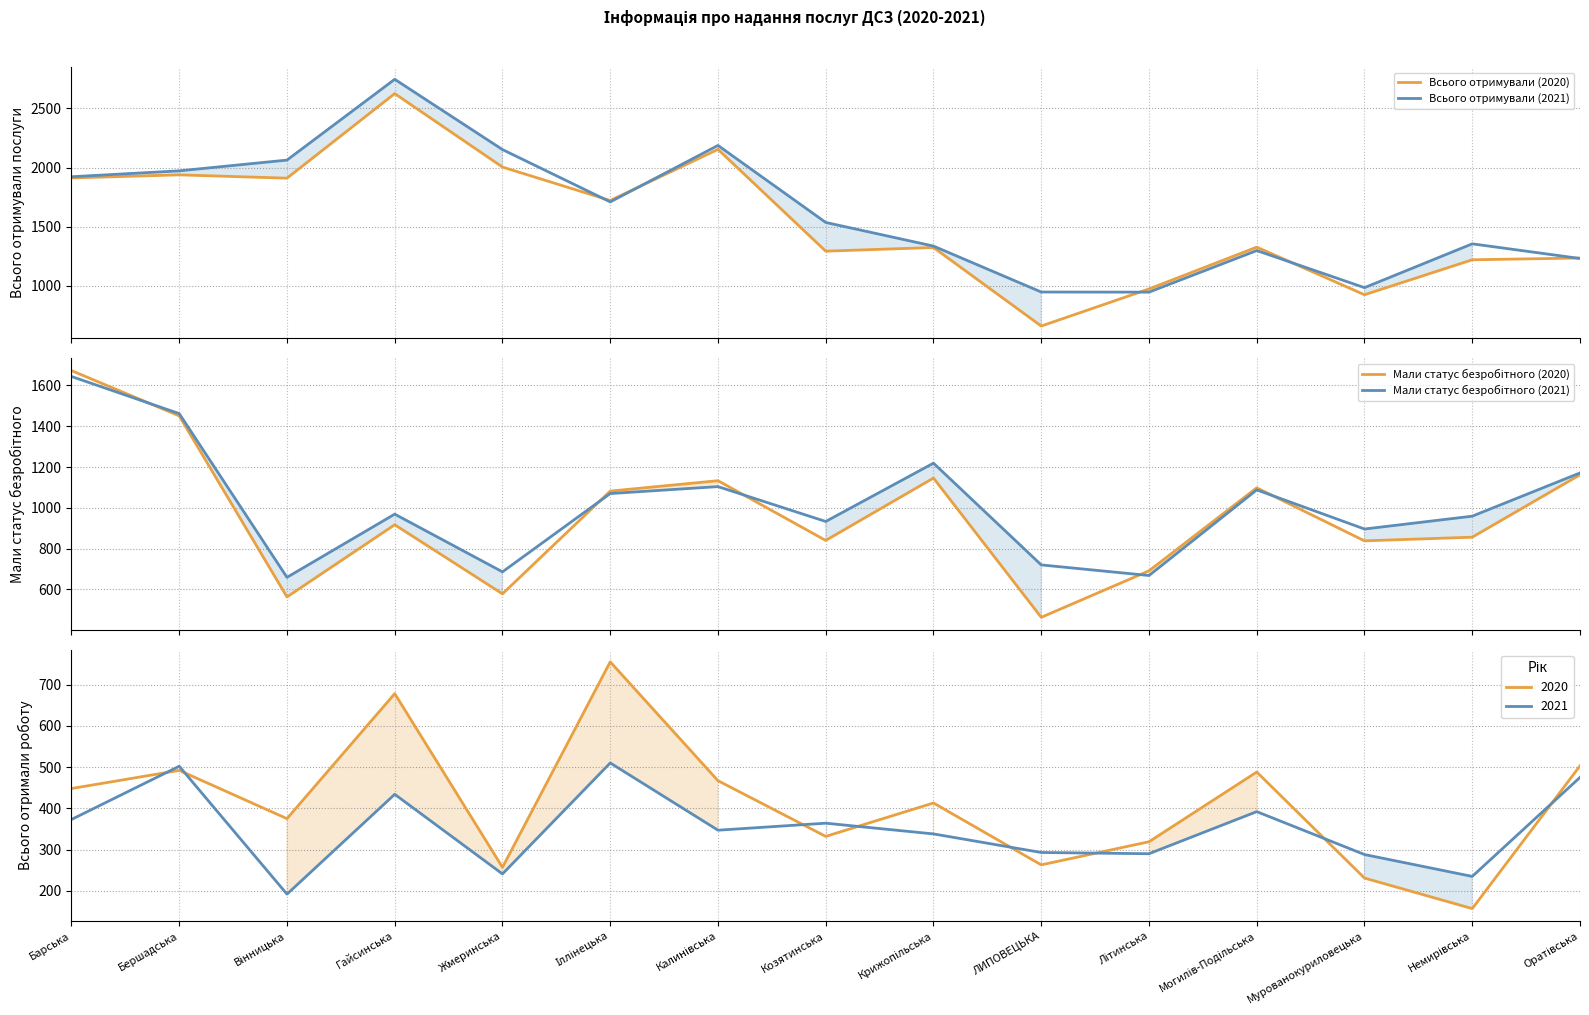

Which series has the largest range (max minus min)?

Всього отримували (2020)